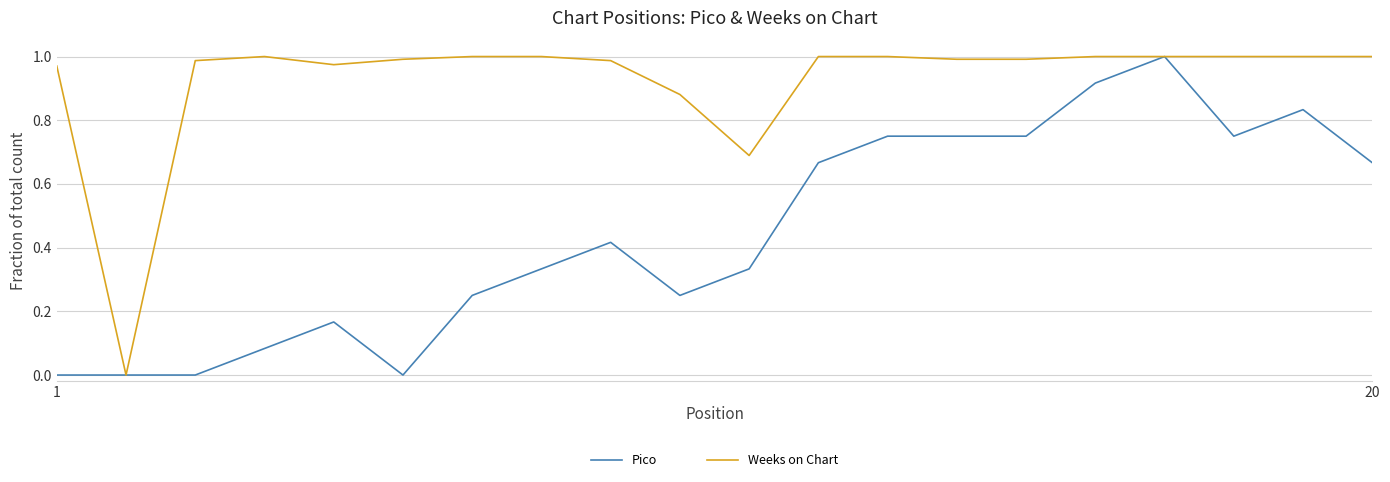

List the series in order of their overall mean, lowest first.

Pico, Weeks on Chart